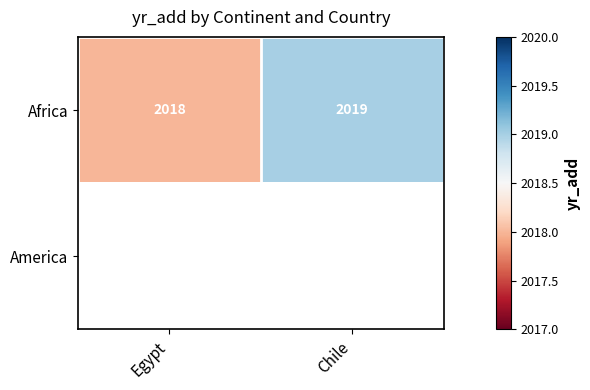

What is the lowest value of the Africa series?

2018